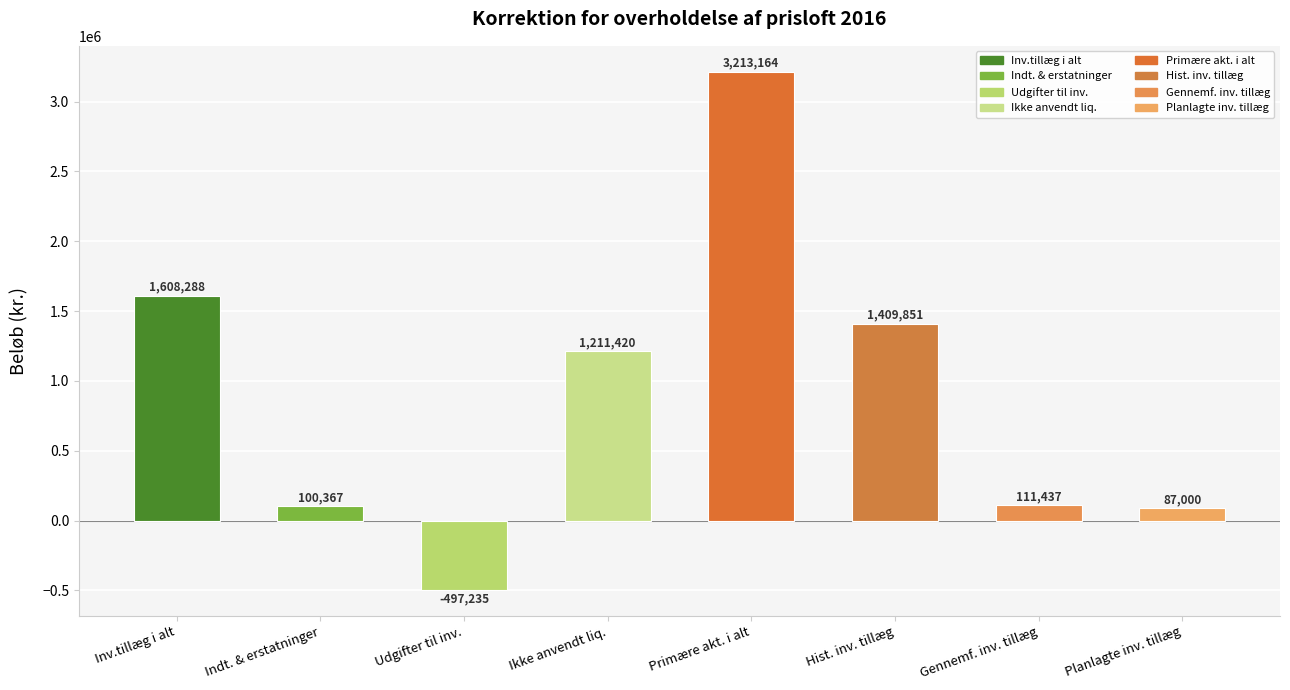

What is the sum of all values?

7244292